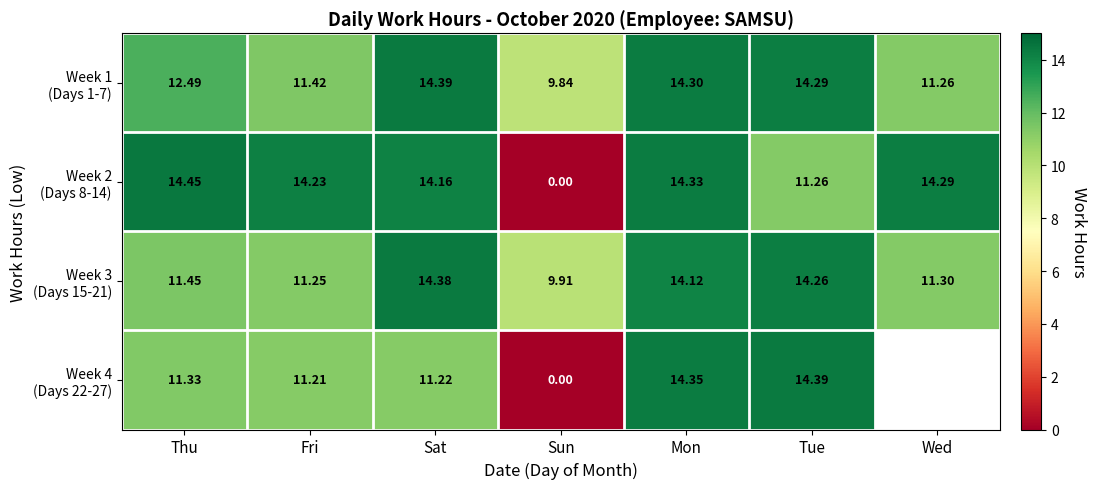

What is the difference between the second highest and minimum values in the Week 2 (Days 8-14) series?

14.3